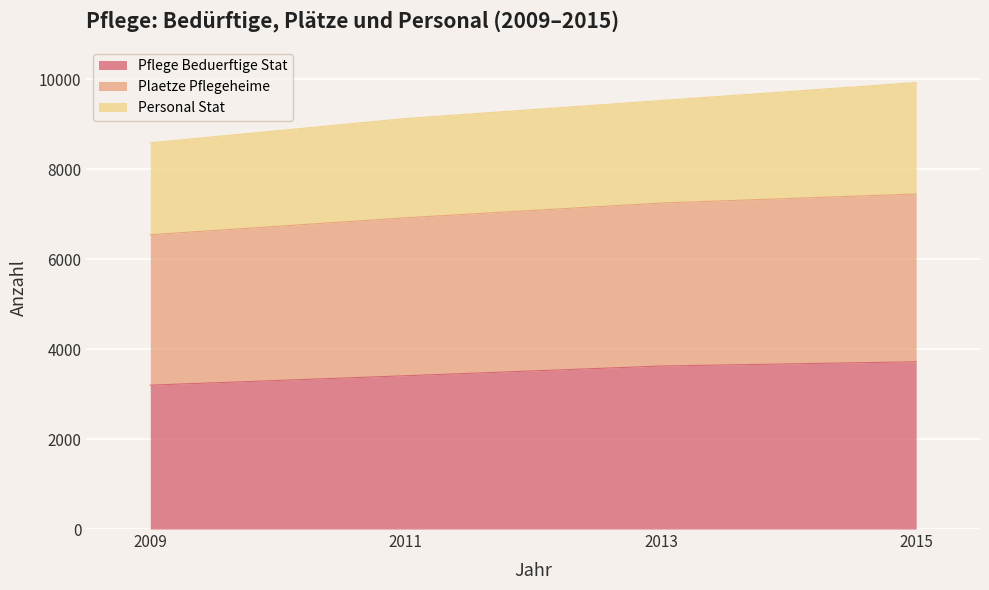

True or false: PLAETZE_PFLEGEHEIME and PFLEGE_BEDUERFTIGE_STAT intersect in this chart.

False